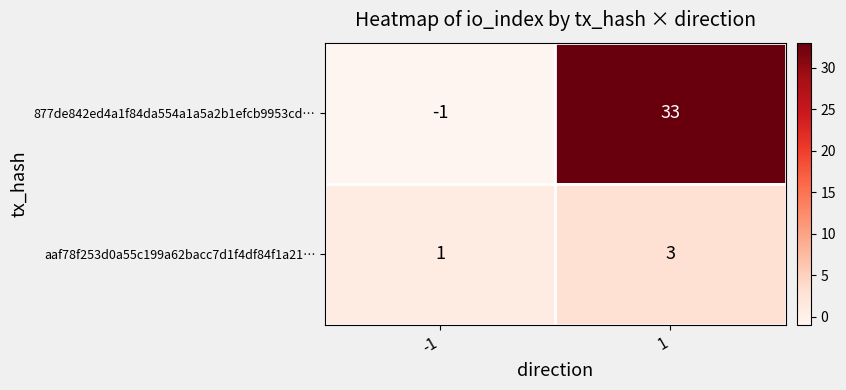

How many series are shown in this chart?

2